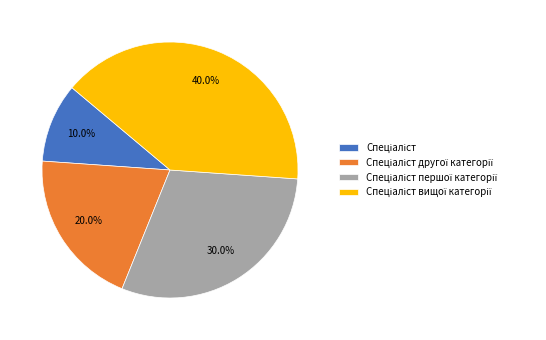

Is there a majority slice in this chart?

No